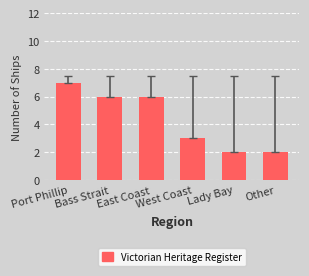

Which label corresponds to the largest value in the chart?

Port Phillip